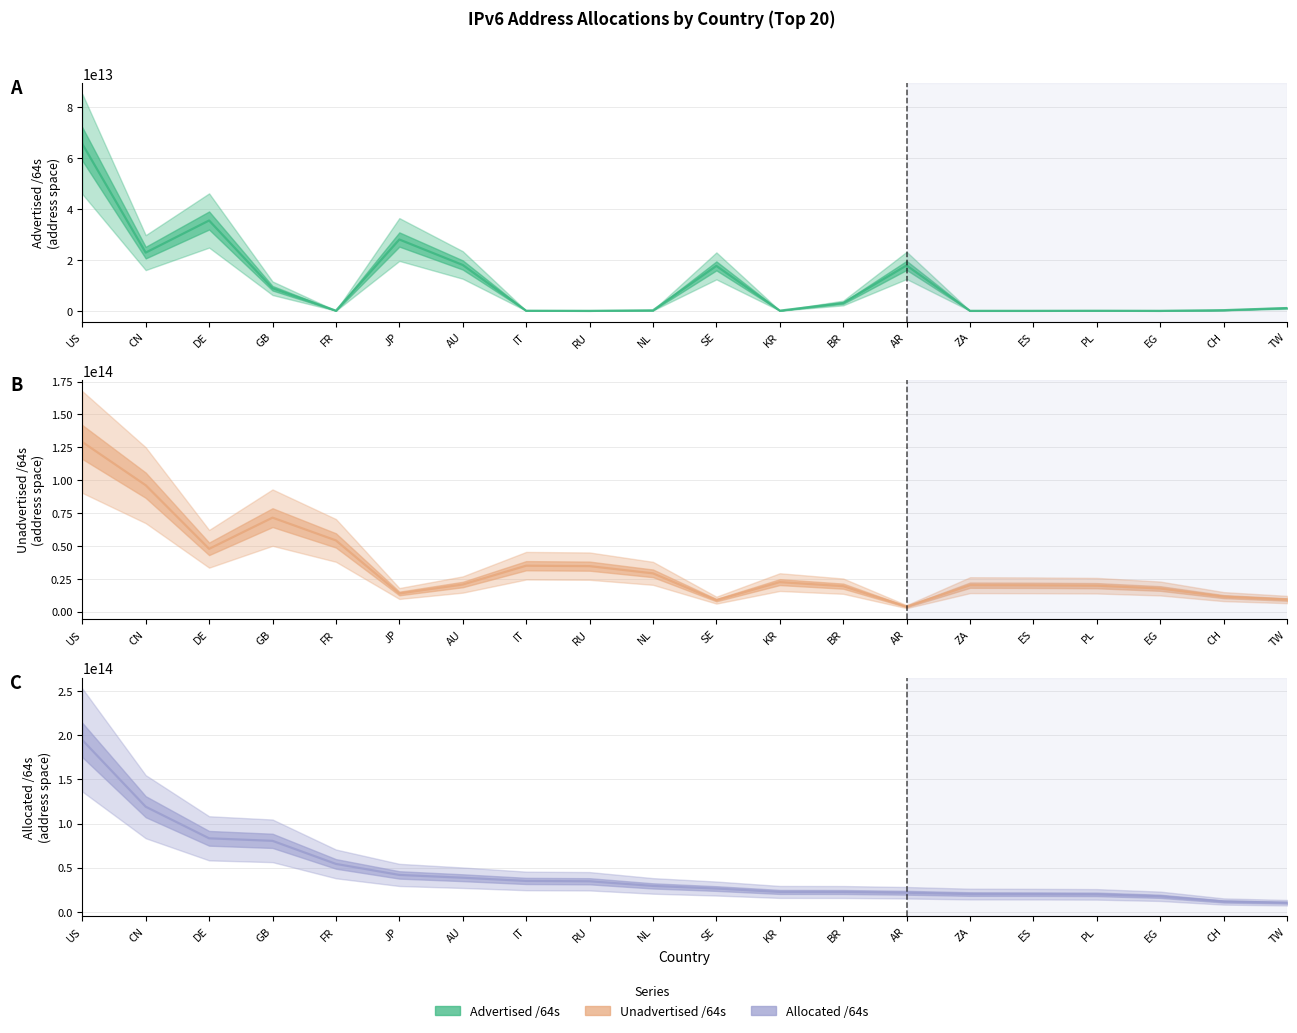

At JP, list the series in order from smallest to largest.

Unadvertised /64s, Advertised /64s, Allocated /64s